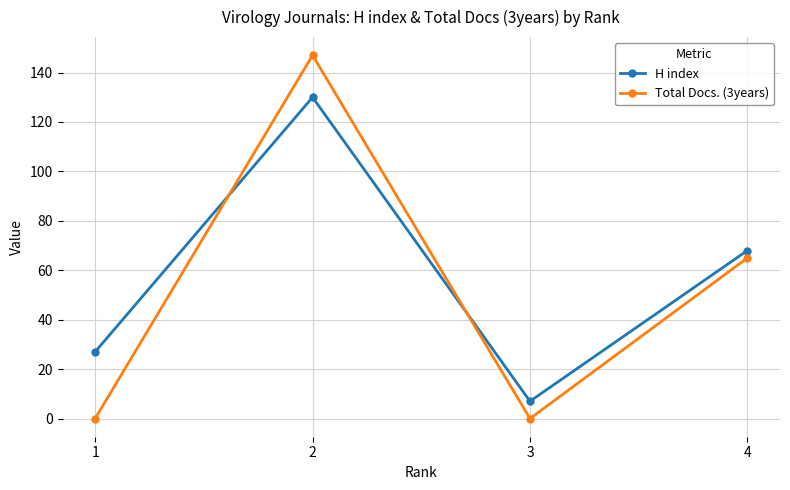

Where is H index nearest to the value 68?

4